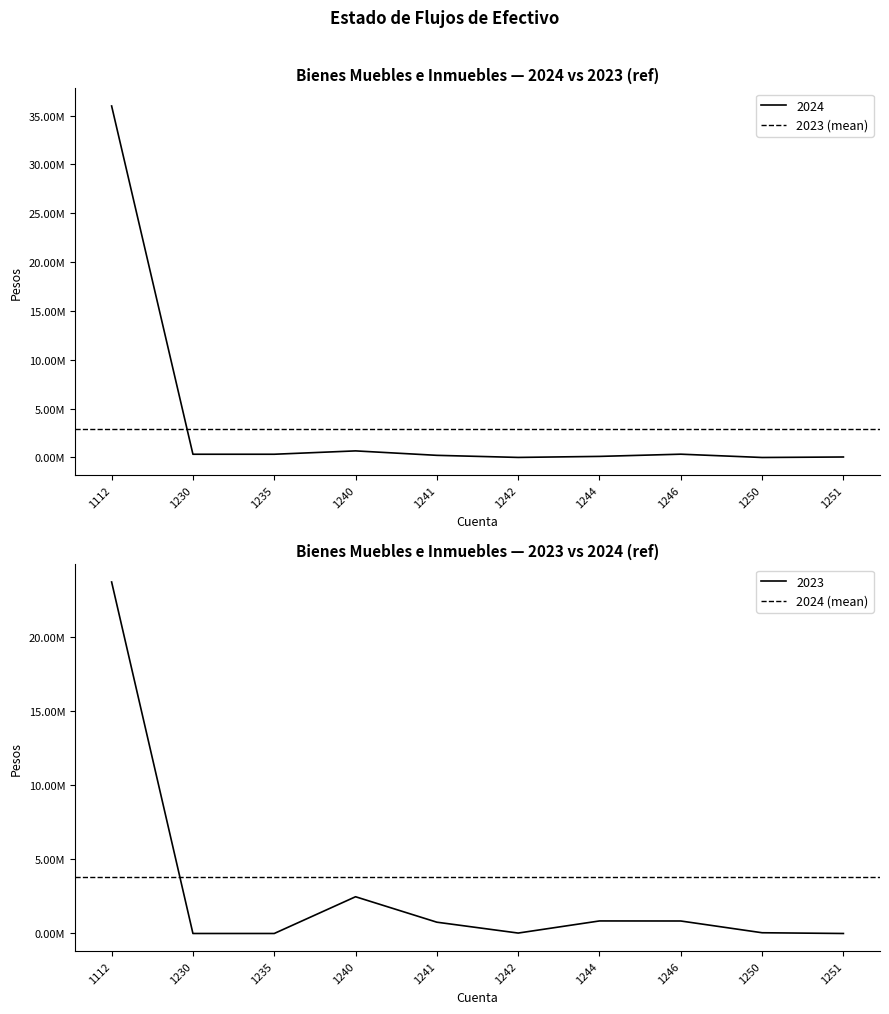

Which label corresponds to the smallest value in the chart?

1112